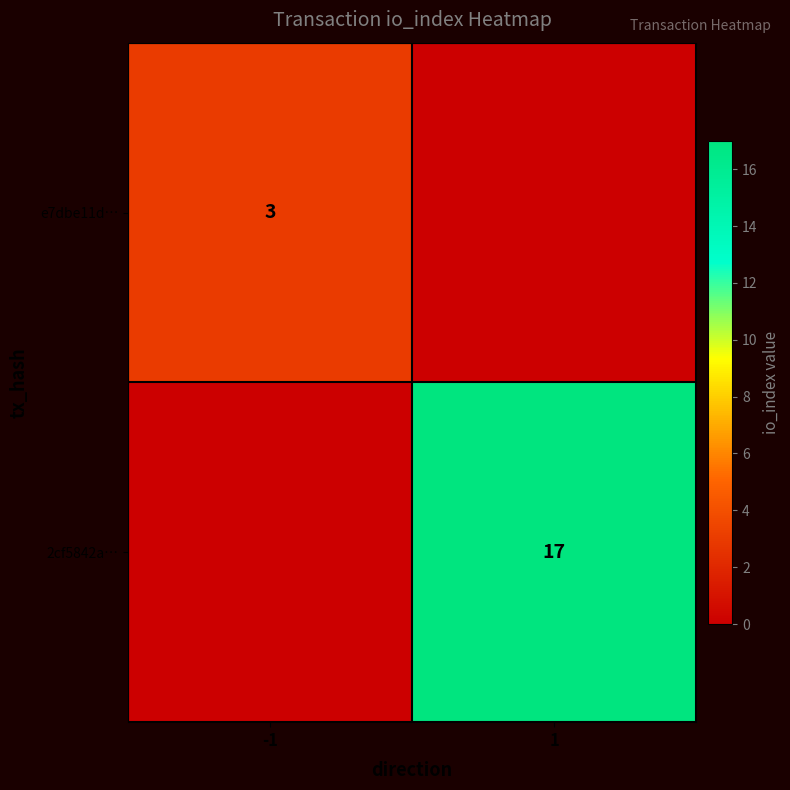

True or false: e7dbe11d… has a value of 3 at -1.

True